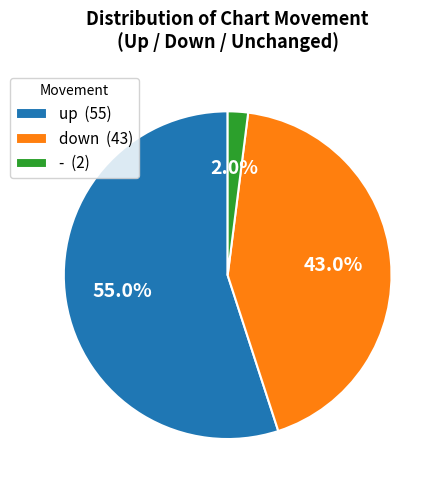

True or false: - accounts for 15% of the total.

False